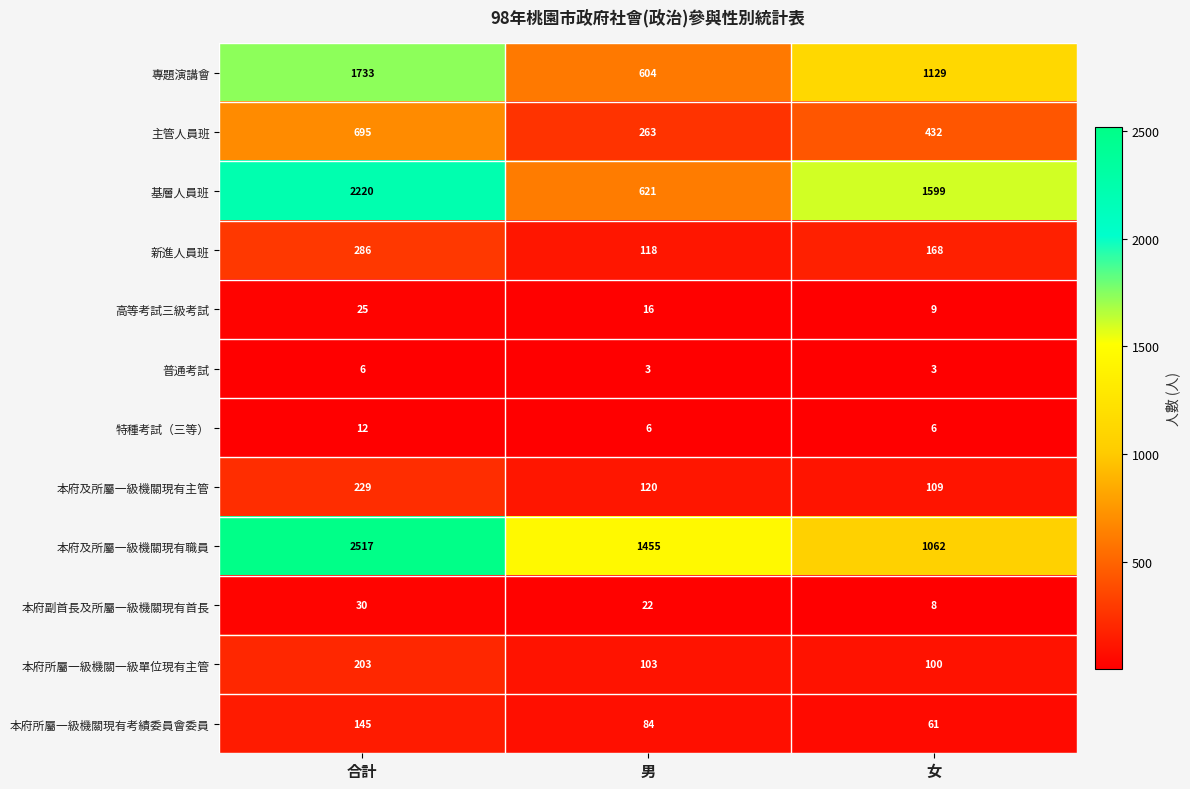

What is the difference between the second highest and minimum values in the 專題演講會 series?

525